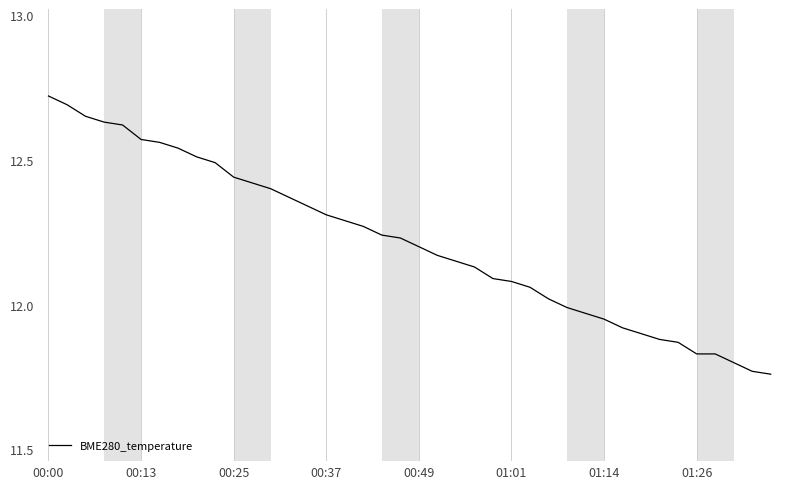

Reading left to right, what are all the values shown in this chart?

12.7	12.7	12.7	12.6	12.6	12.6	12.6	12.5	12.5	12.5	12.4	12.4	12.4	12.4	12.3	12.3	12.3	12.3	12.2	12.2	12.2	12.2	12.2	12.1	12.1	12.1	12.1	12.0	12.0	12.0	11.9	11.9	11.9	11.9	11.9	11.8	11.8	11.8	11.8	11.8